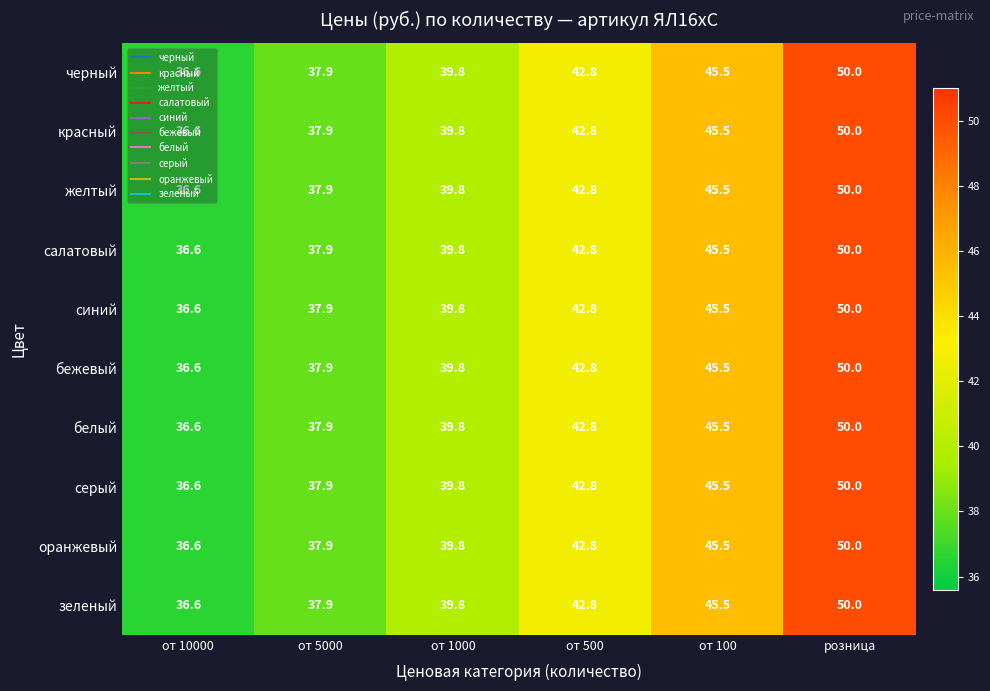

The value of зеленый at от 100 is 45.5. True or false?

True